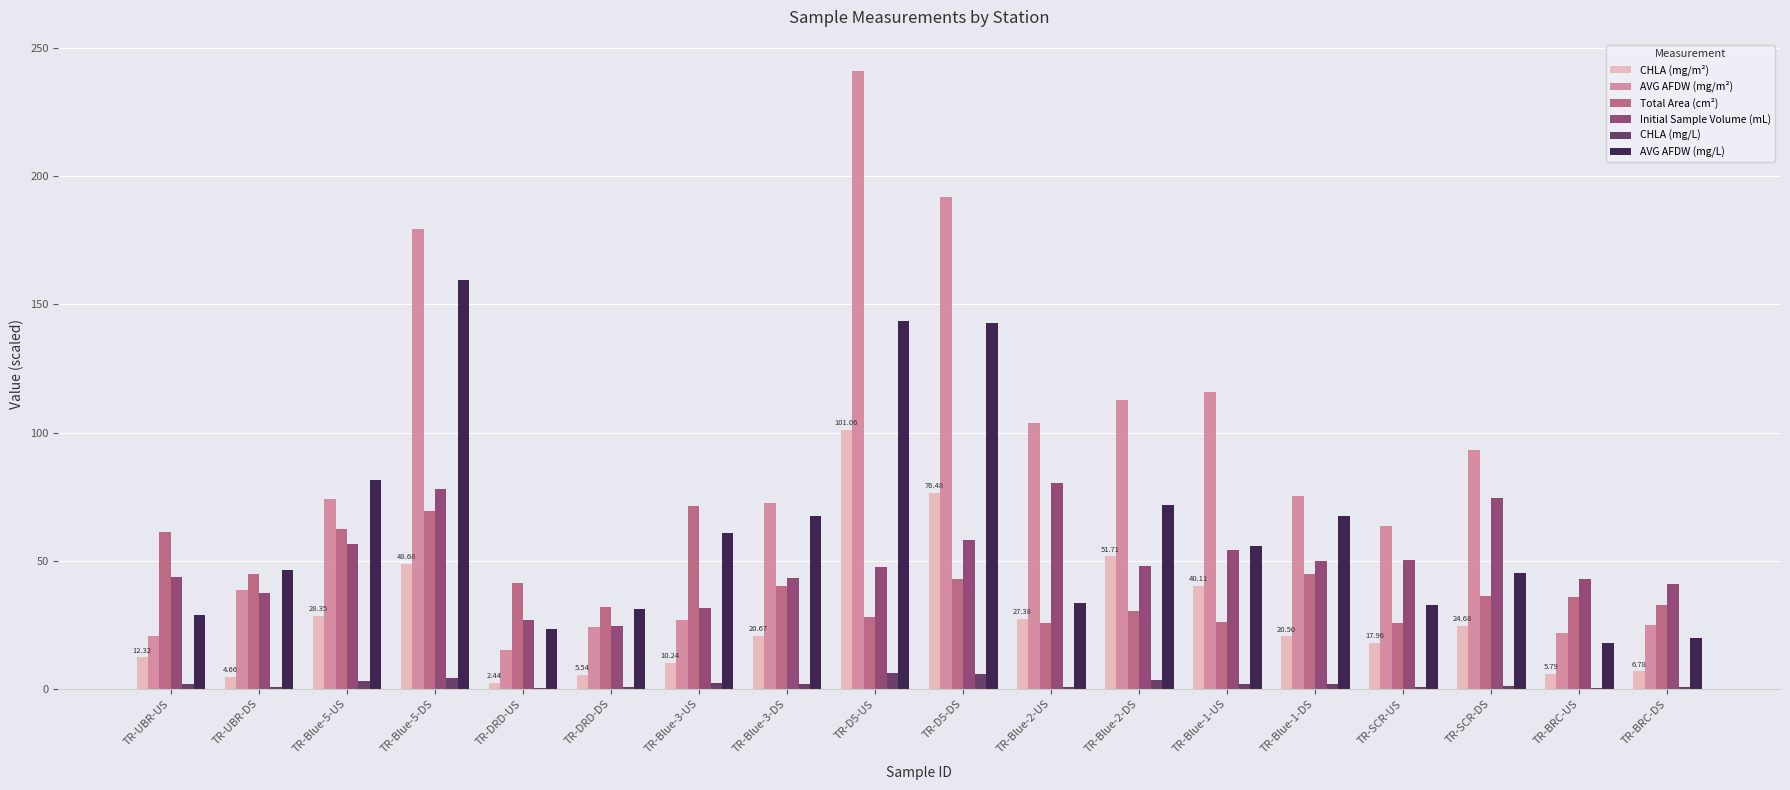

What is the highest value of the AVG AFDW (mg/m²) series?

241.2